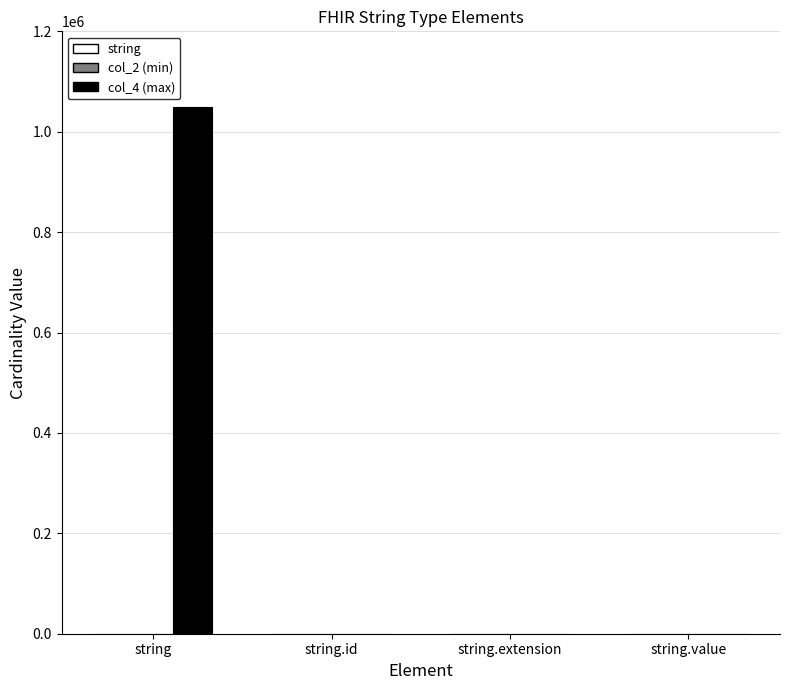

What is the greatest value displayed?

1048576